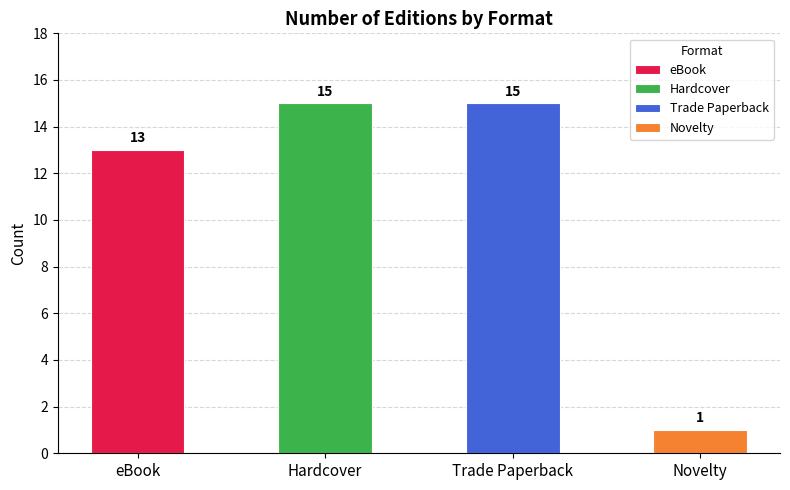

What is the minimum value shown in the chart?

1